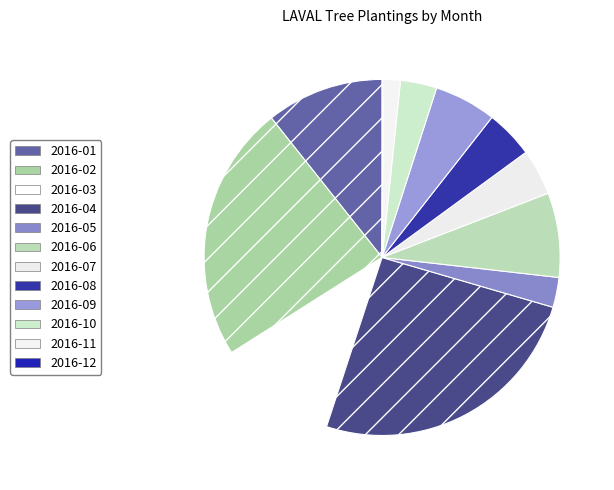

What portion of the pie excludes 2016-09?

94.4%